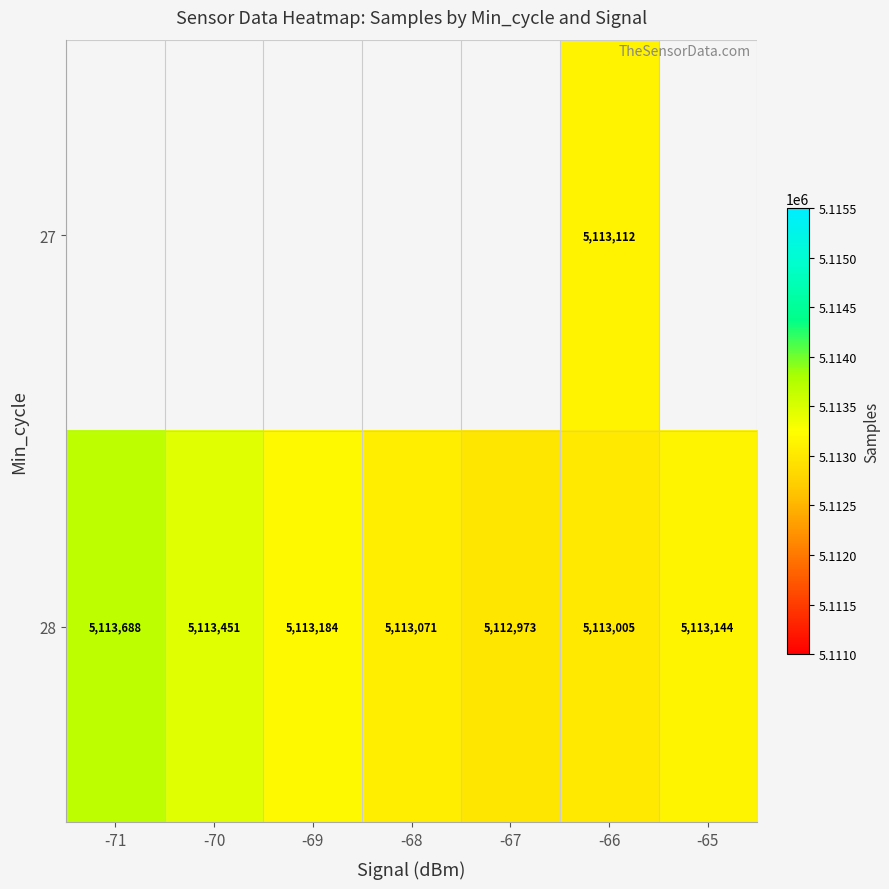

What is the total value across all series at -66?

10226117